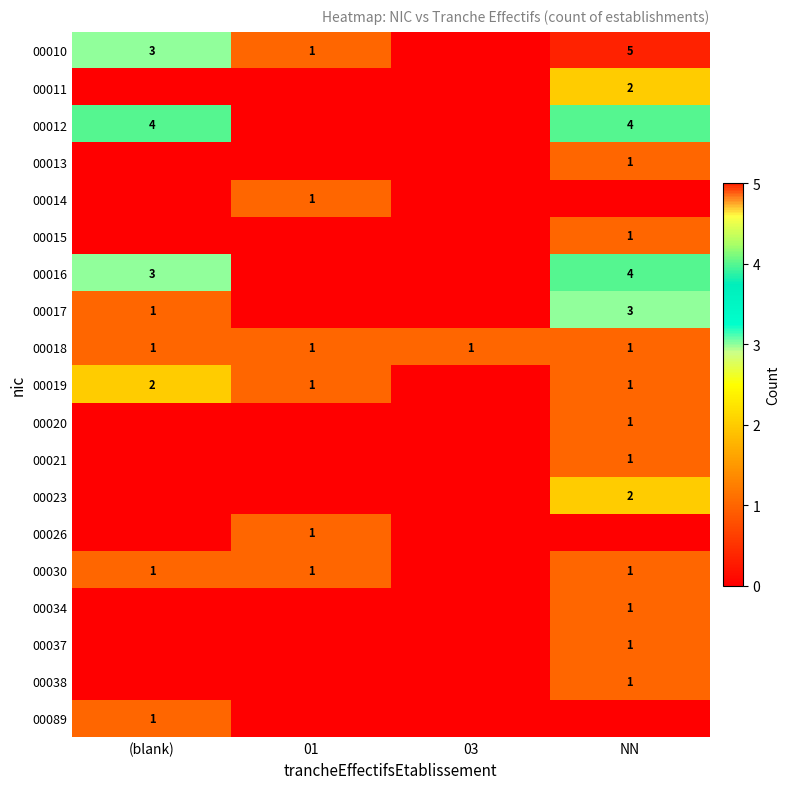

At which category does the chart reach its peak across all series?

NN